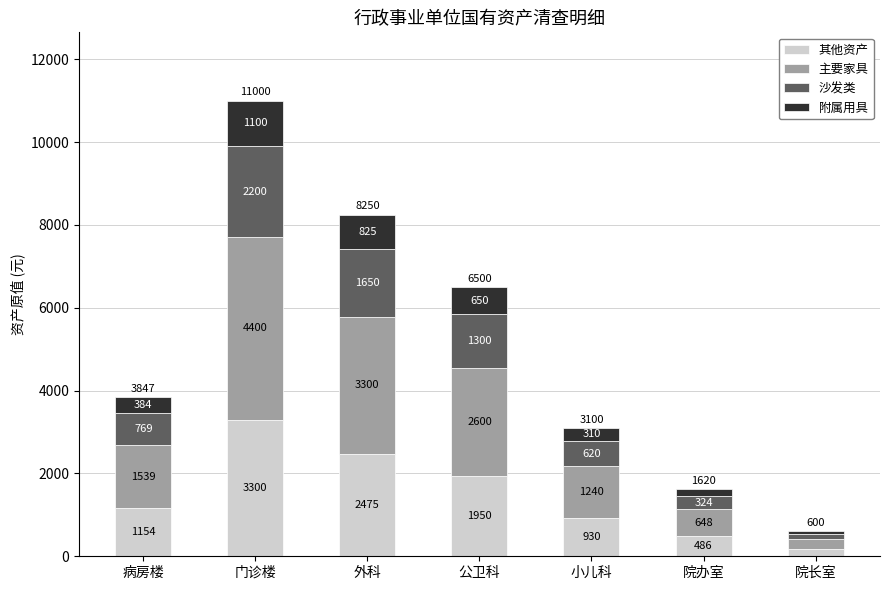

What is the maximum value for 其他资产?

3300.0